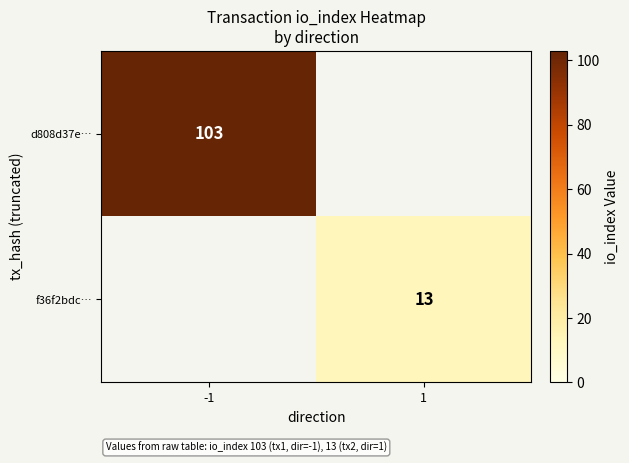

Is it true that d808d37e… equals 65 at -1?

False